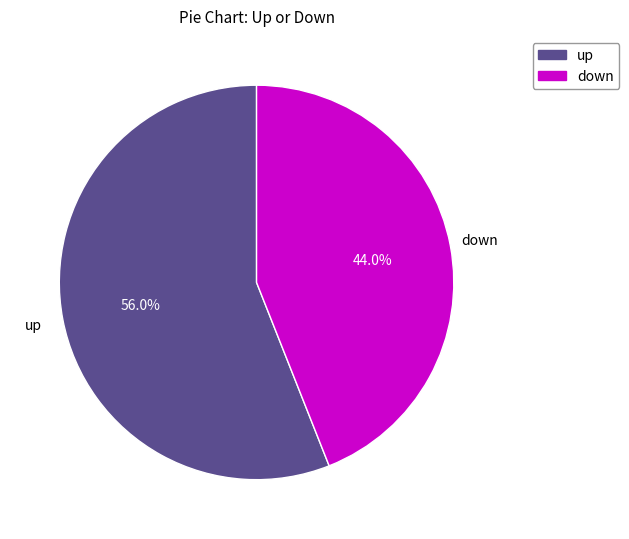

True or false: up accounts for 42% of the total.

False